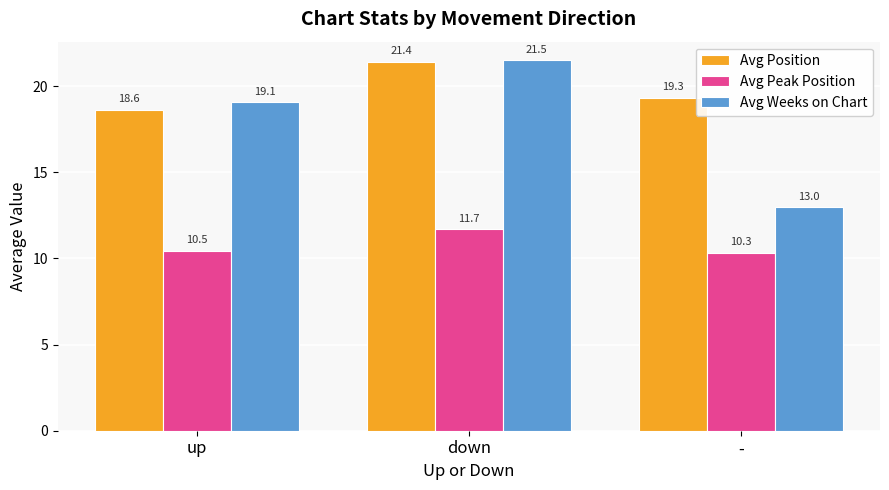

List the labels in order of Avg Weeks on Chart value, smallest first.

-, up, down